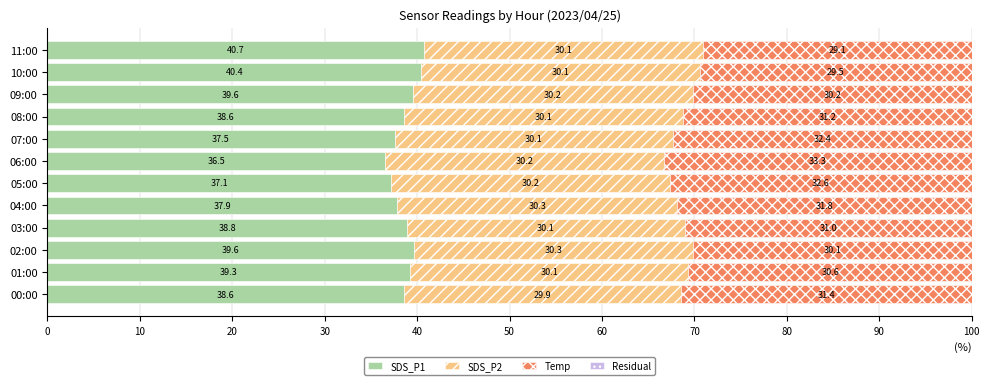

The SDS_P1 series shows 8.6 at 10:00. True or false?

False